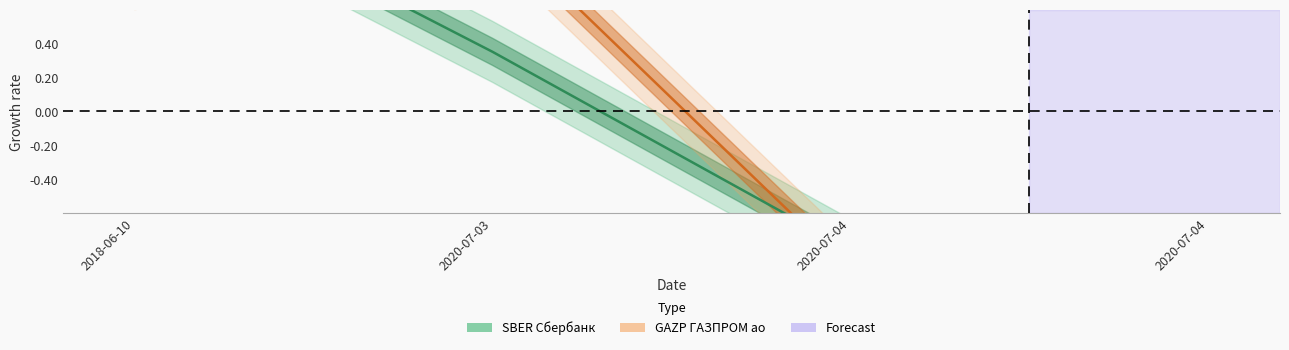

At which label does GAZP reach its minimum?

2020-07-04